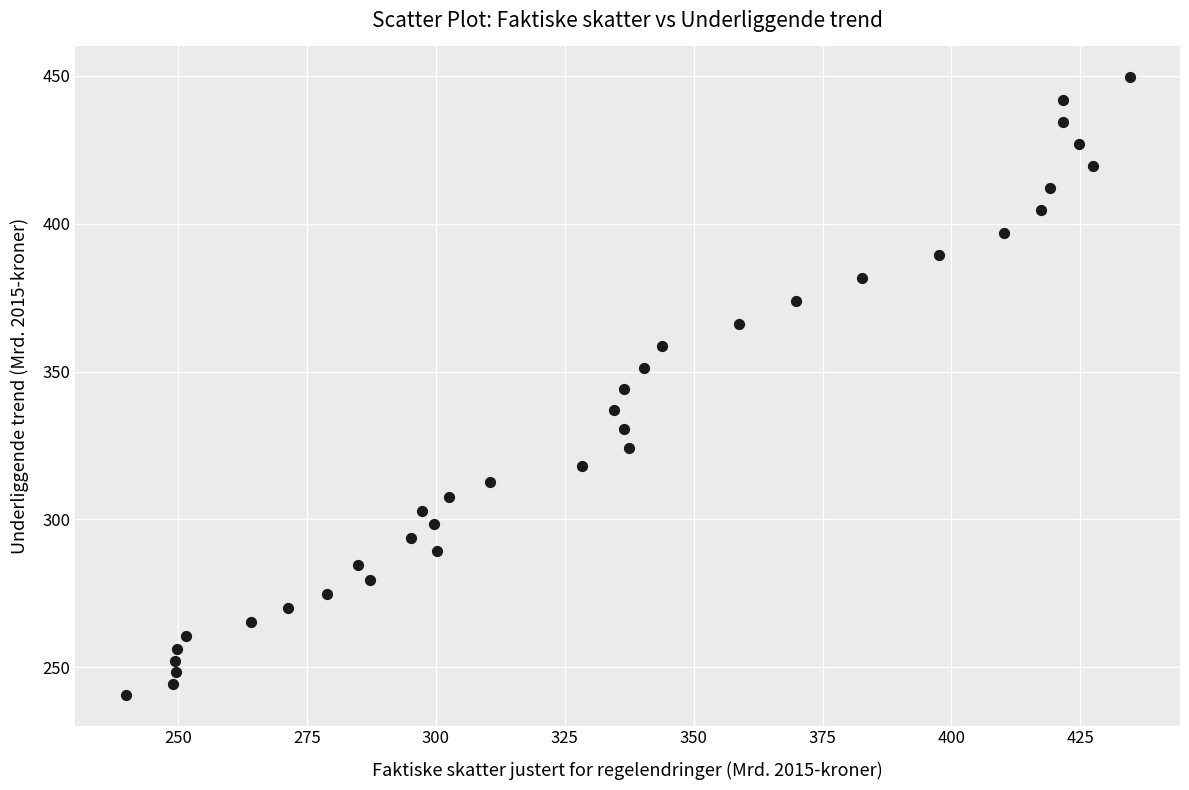

What is the range of Y values (max minus min)?

208.6